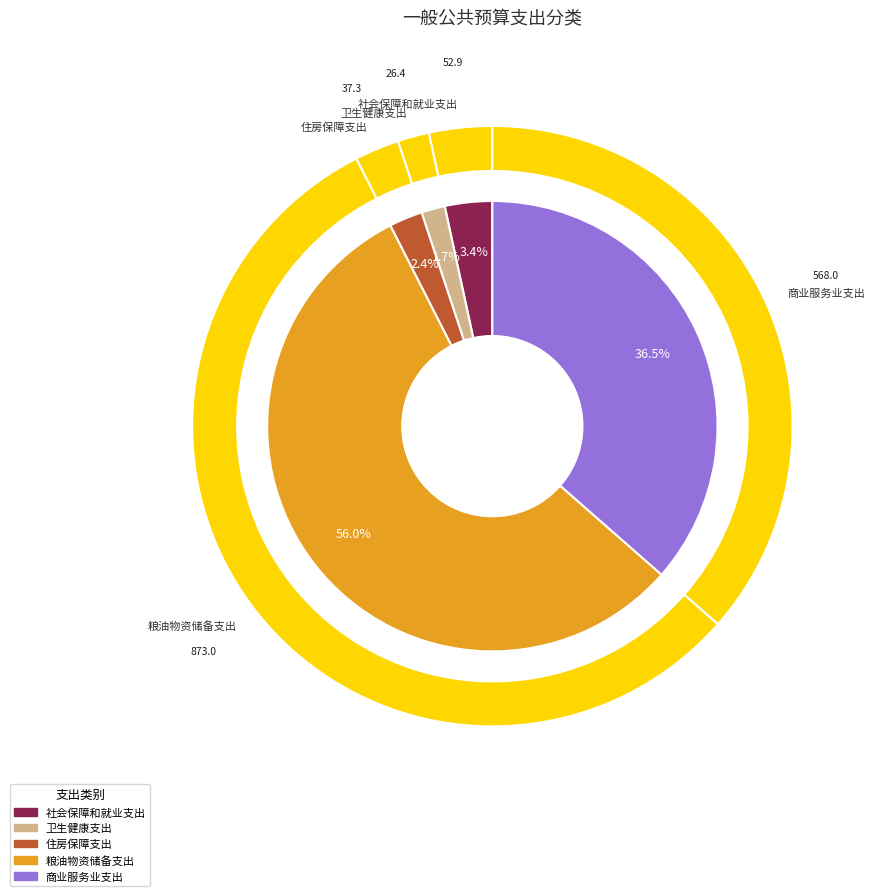

True or false: 社会保障和就业支出 accounts for 3% of the total.

True